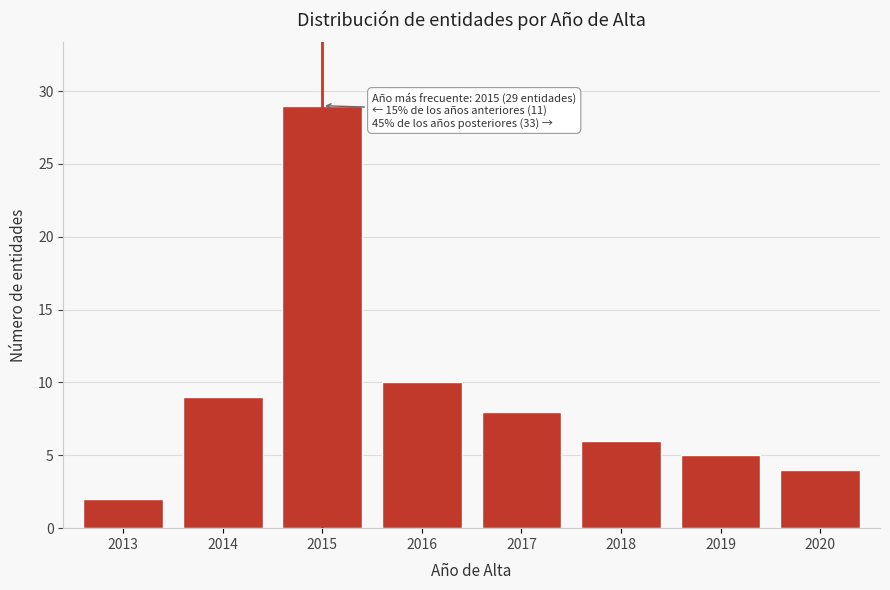

Reading left to right, what are all the values shown in this chart?

2013=2	2014=9	2015=29	2016=10	2017=8	2018=6	2019=5	2020=4